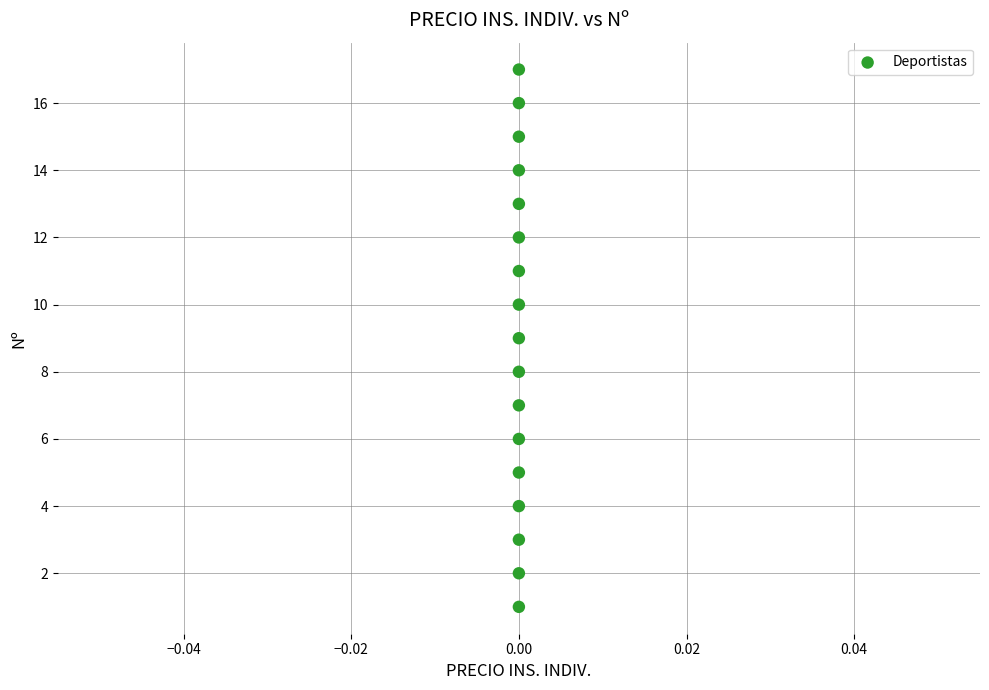

What is the range of Y values (max minus min)?

16